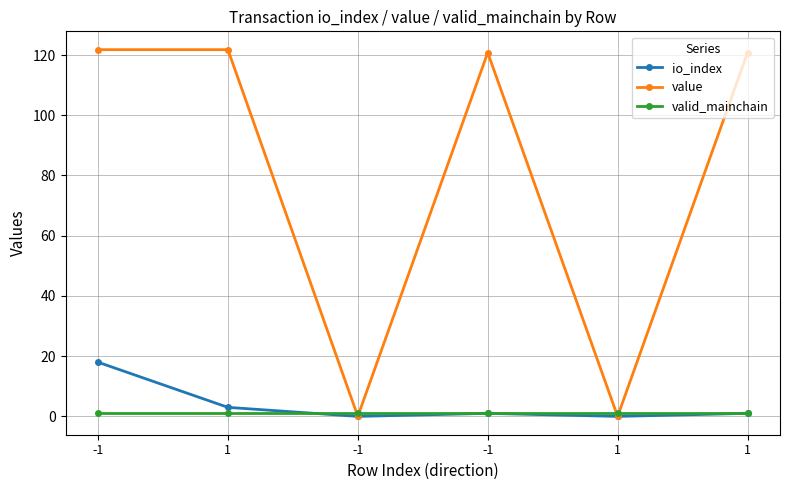

Count the number of data series in this chart.

3